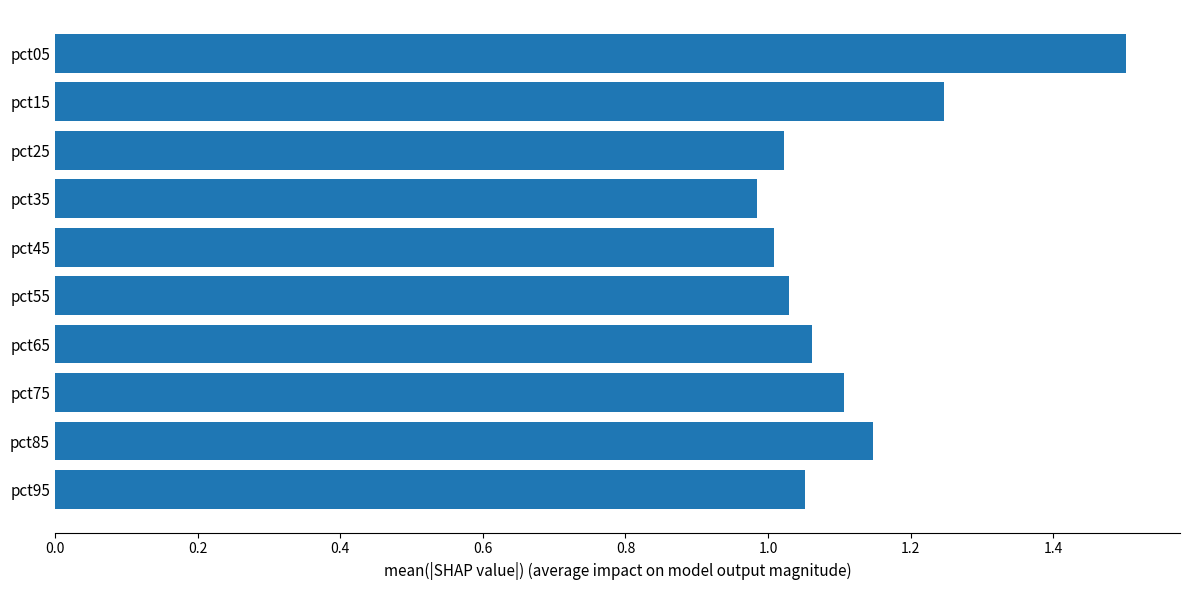

Which has a higher value, pct85 or pct95?

pct85